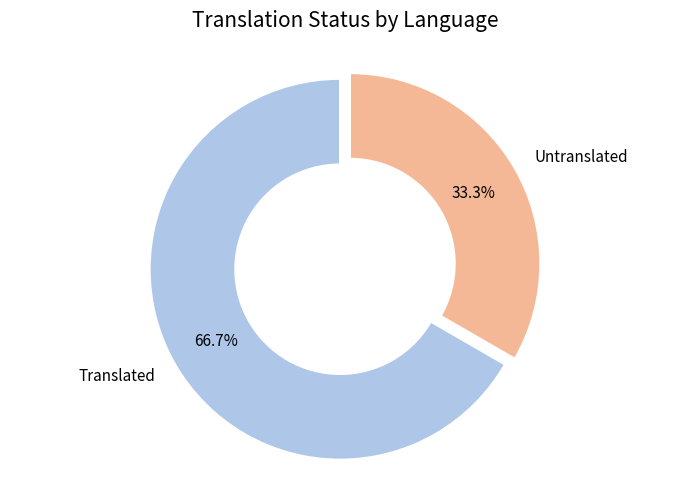

To the nearest percent, what is the difference between the largest and smallest slice percentages?

33%